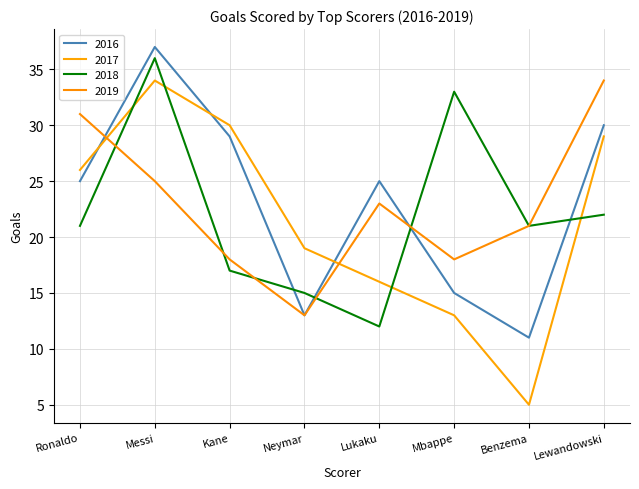

What is the approximate value of 2016 at Benzema, to the nearest 10?

10